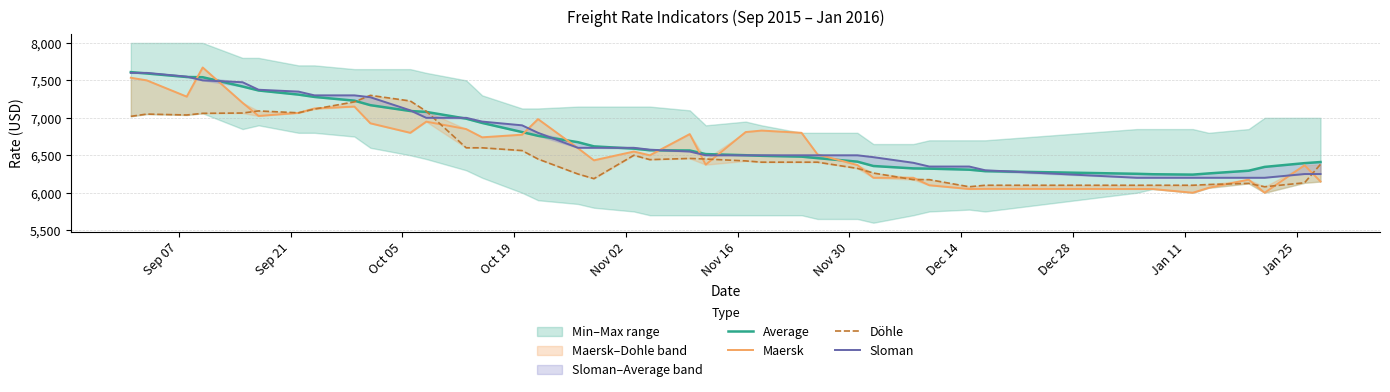

Does the chart have visible grid lines?

Yes